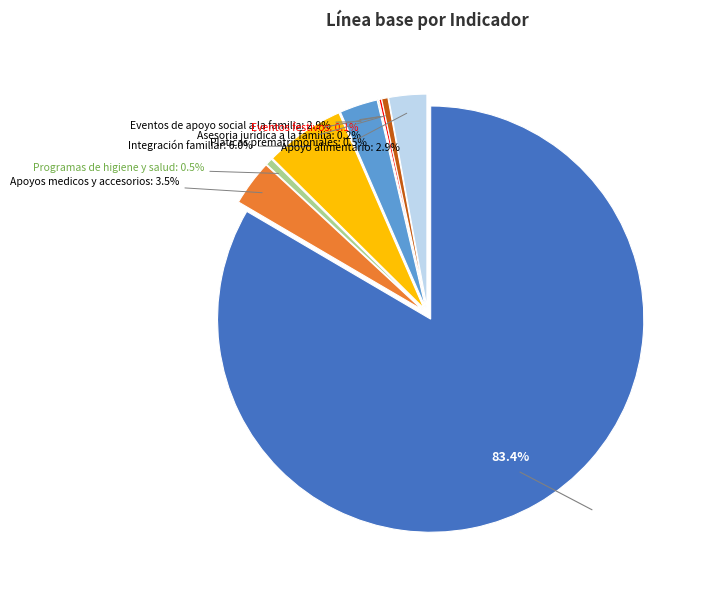

To the nearest percent, what is the combined percentage of Apoyos medicos y accesorios and Programas de higiene y salud?

4%